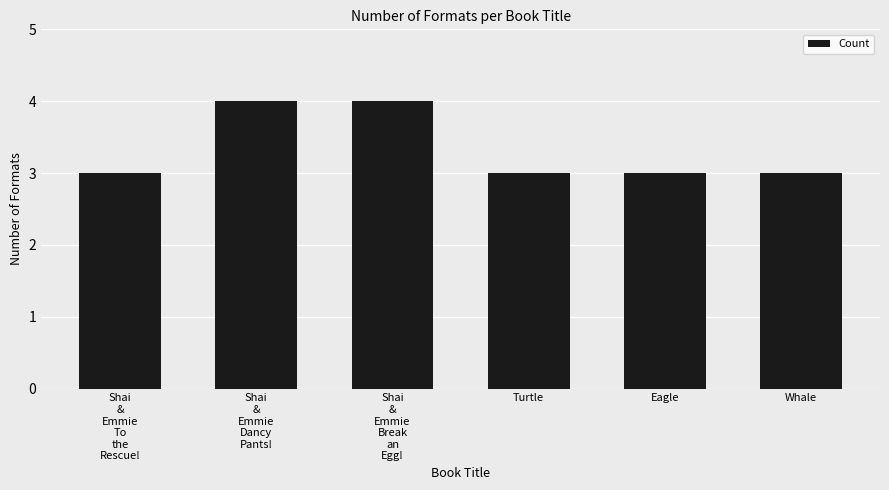

Is it true that the value at Eagle is 3?

True